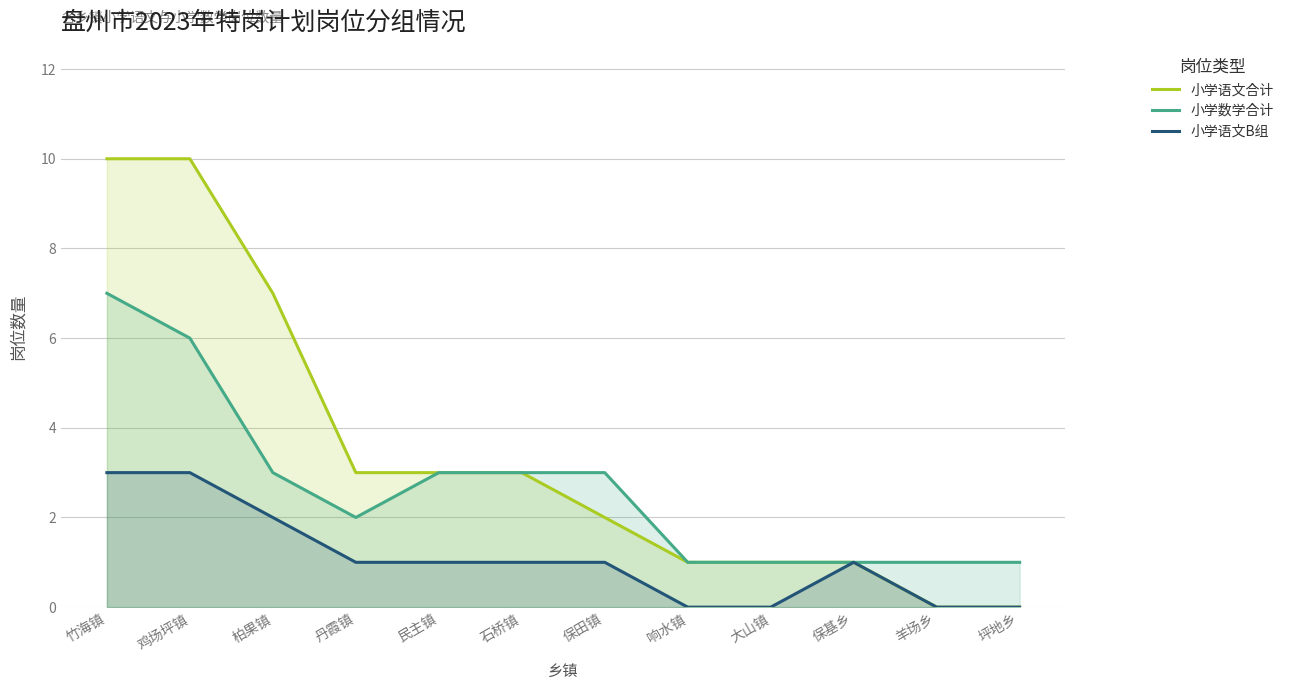

Reading left to right, extract all data points from this chart.

小学语文合计: 10	10	7	3	3	3	2	1	1	1	0	0
小学数学合计: 7	6	3	2	3	3	3	1	1	1	1	1
小学语文B组: 3	3	2	1	1	1	1	0	0	1	0	0